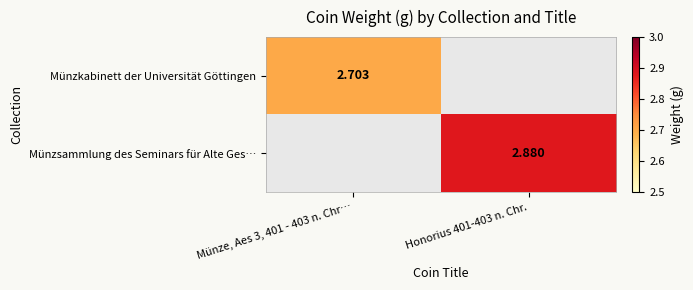

What is the minimum value shown in the chart?

2.7